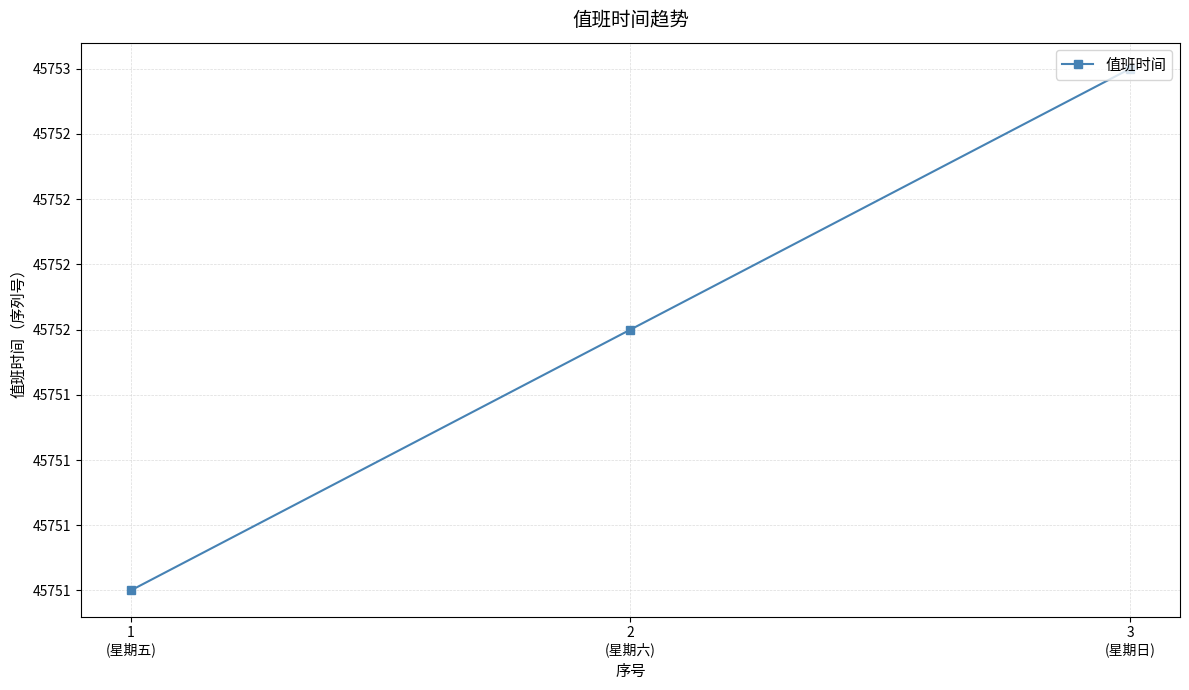

Does the chart have visible grid lines?

Yes